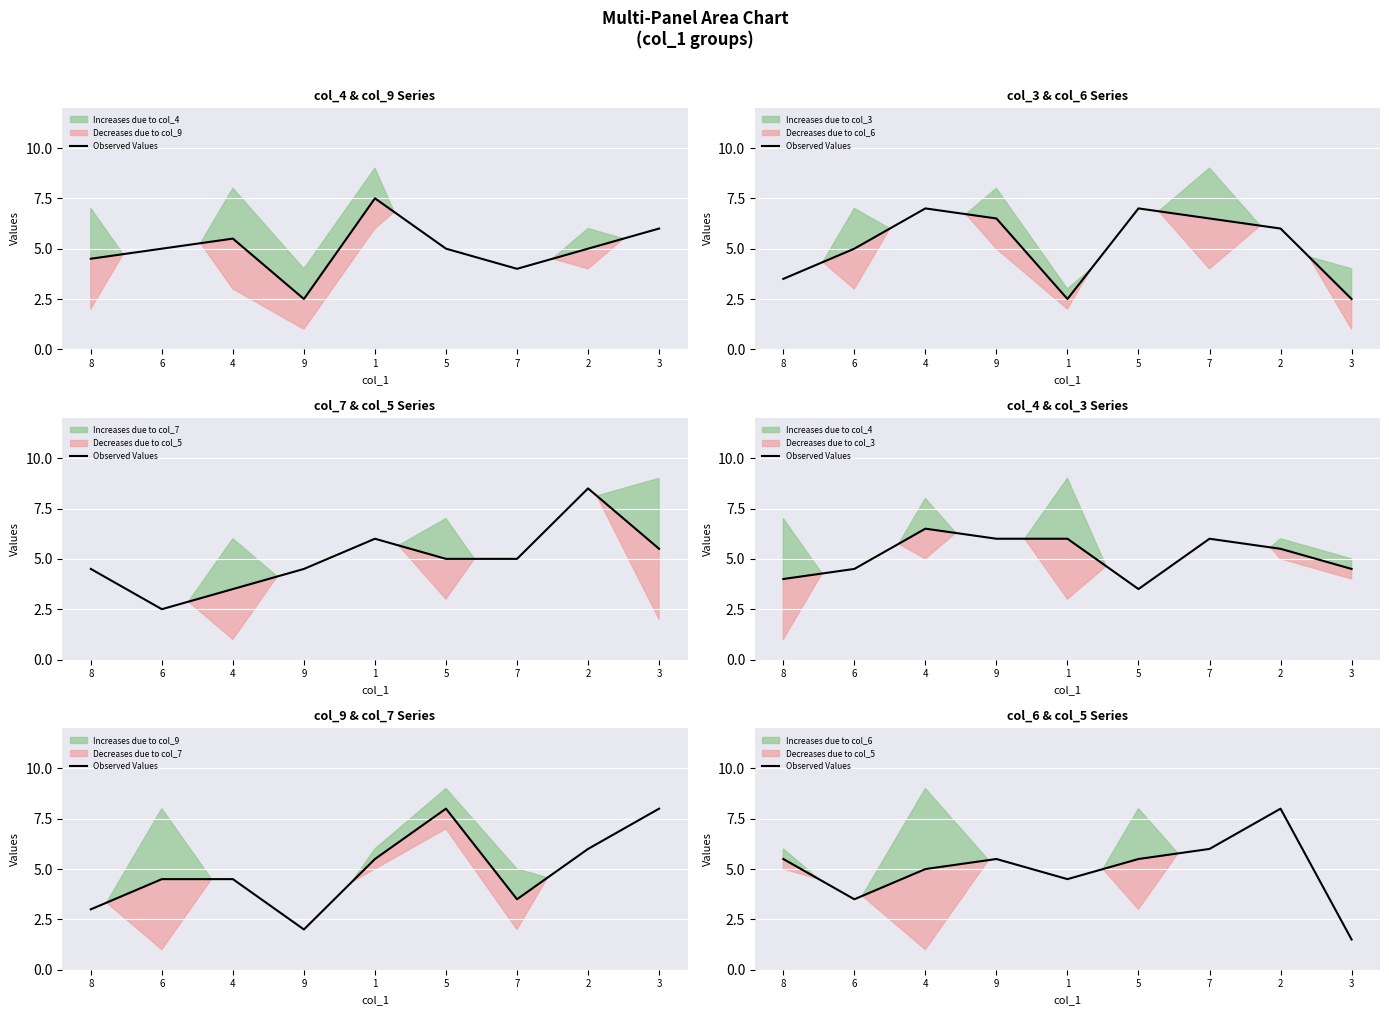

The value at 4 is 5.0. True or false?

True